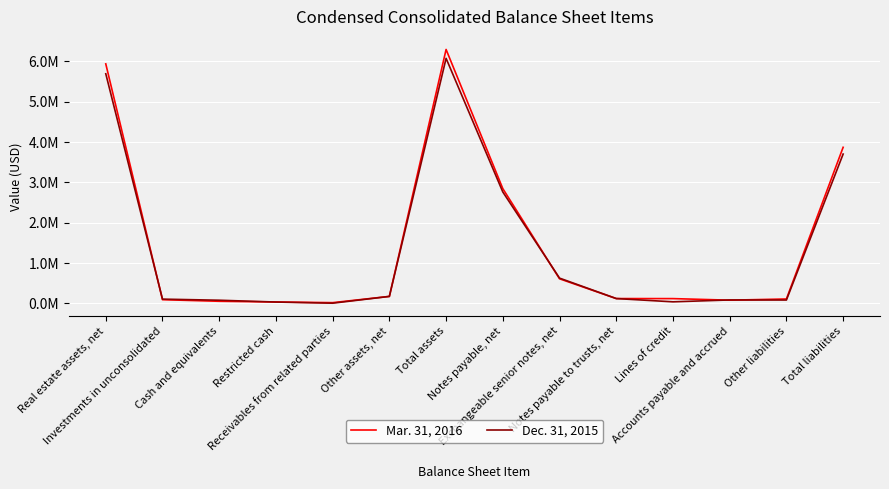

Between Restricted cash and Total assets, which series saw the biggest shift?

Mar. 31, 2016